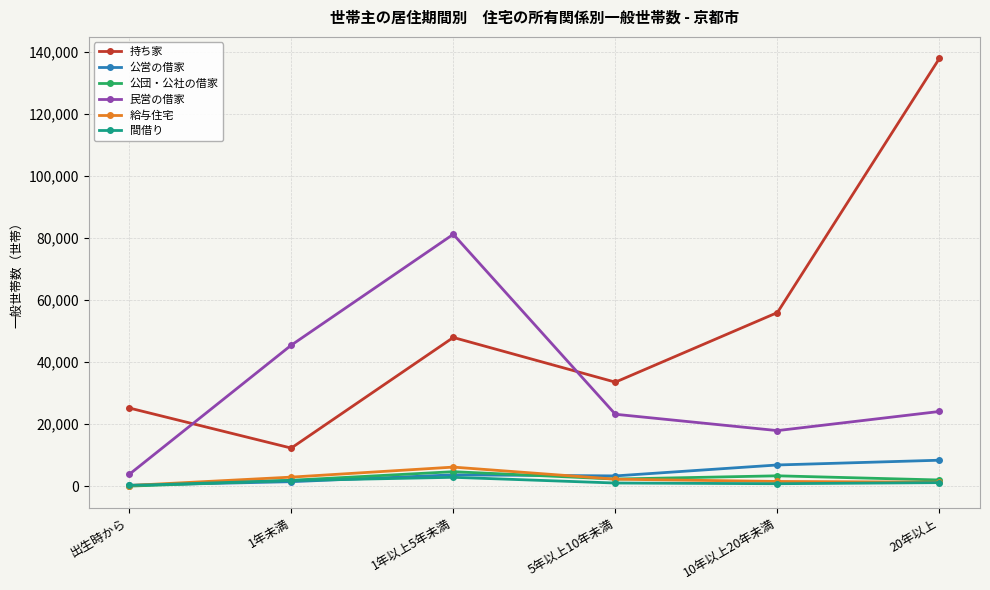

True or false: 公営の借家 and 民営の借家 cross at least once.

False